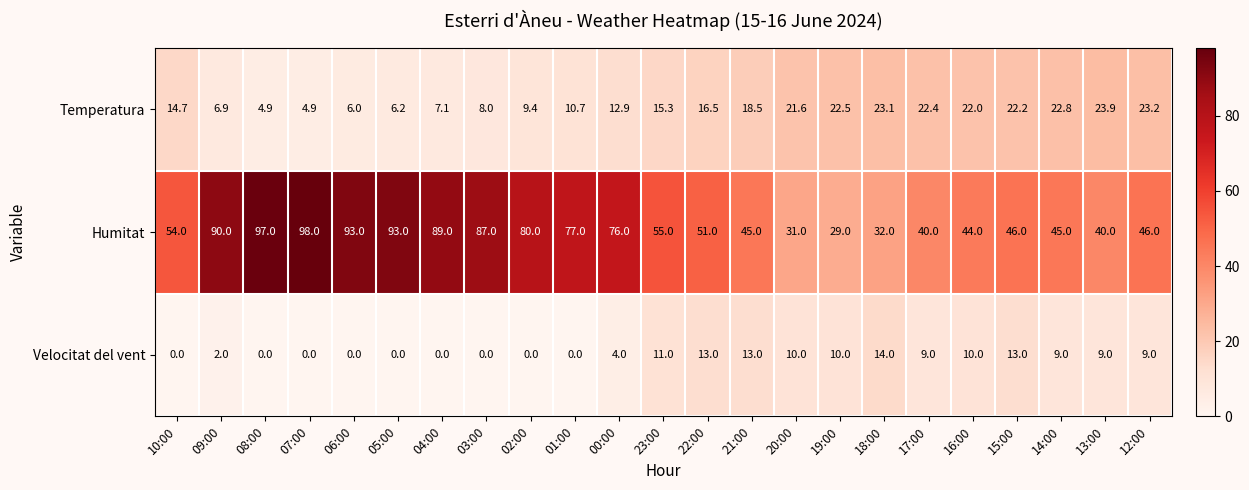

Rank the series by their average value, from highest to lowest.

Humitat, Temperatura, Velocitat del vent